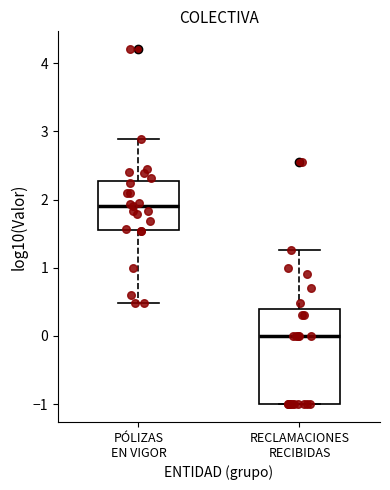

Comparing the boxes themselves (not the whiskers), which one is the tallest?

RECLAMACIONES RECIBIDAS